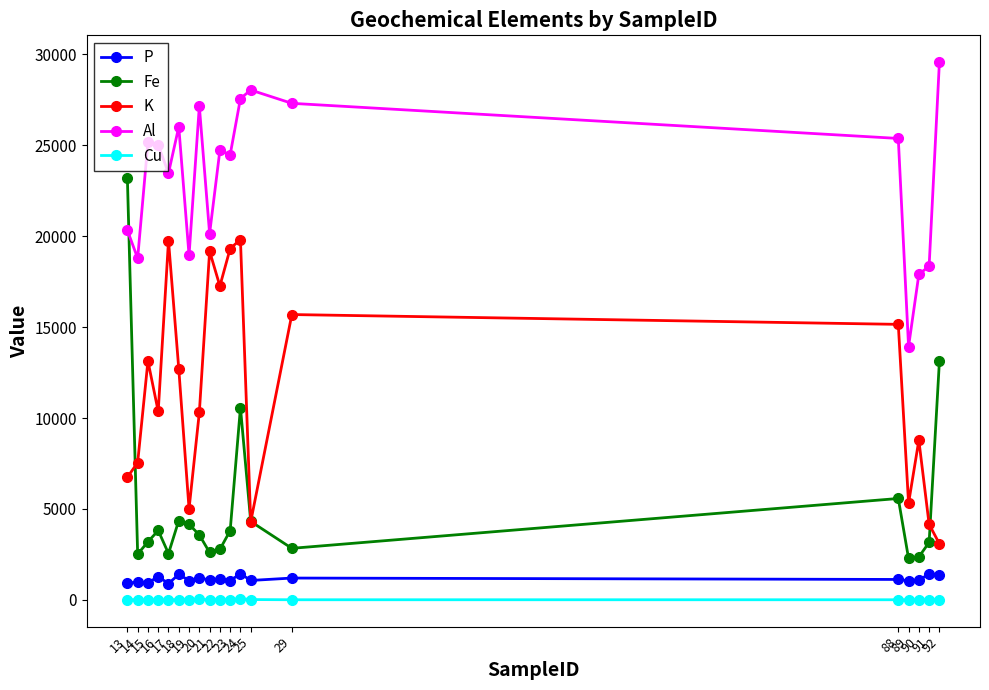

What is the difference between the P values at 92 and 19?

309.9